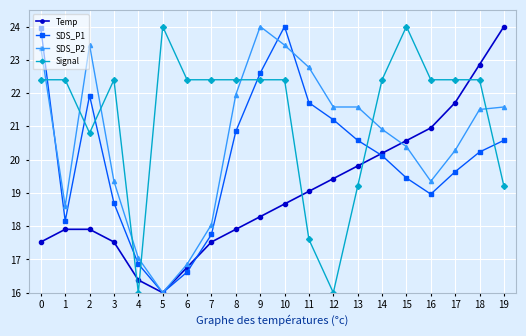

What is the average value of the SDS_P1 series?

20.0